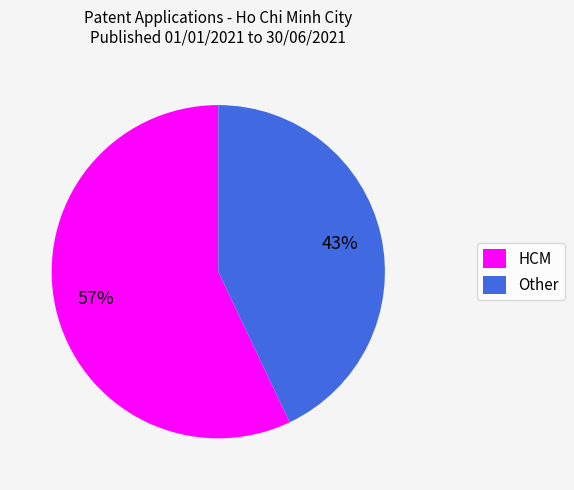

Is the sum of HCM and Other greater than half?

Yes